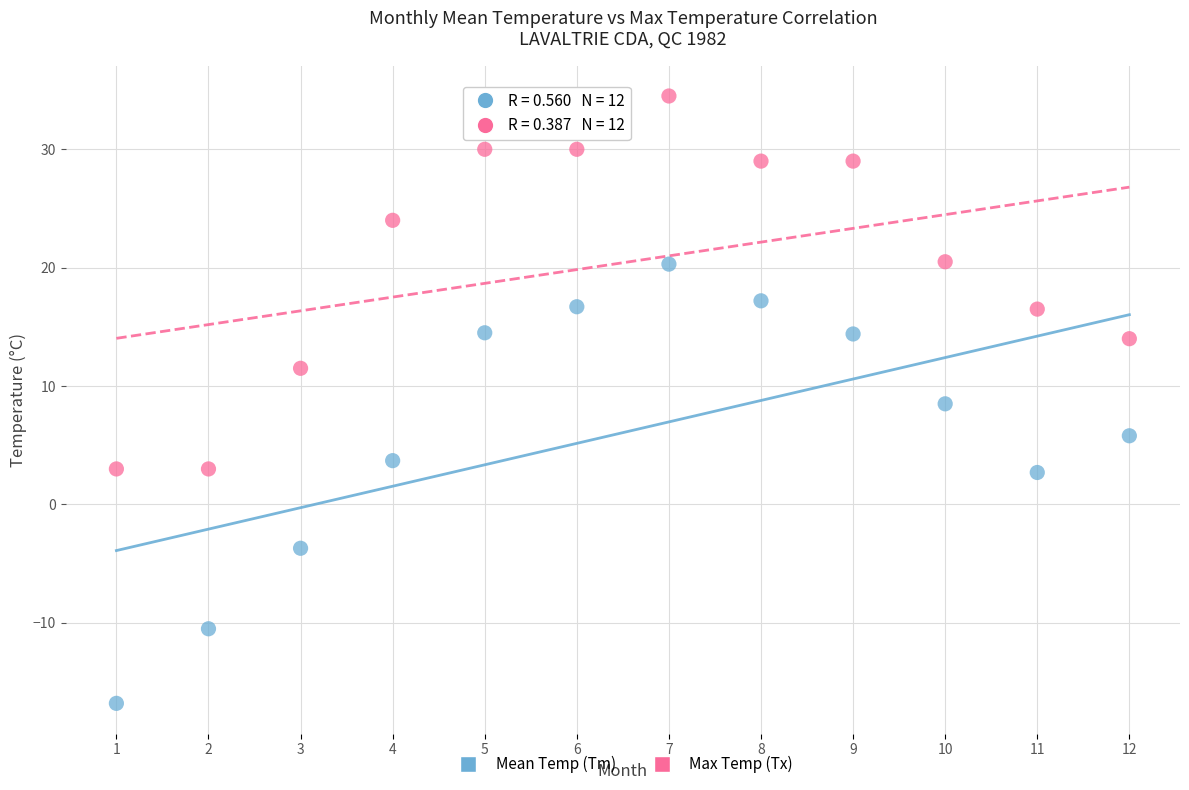

Which series reaches the maximum Y coordinate?

Max Temp (Tx)